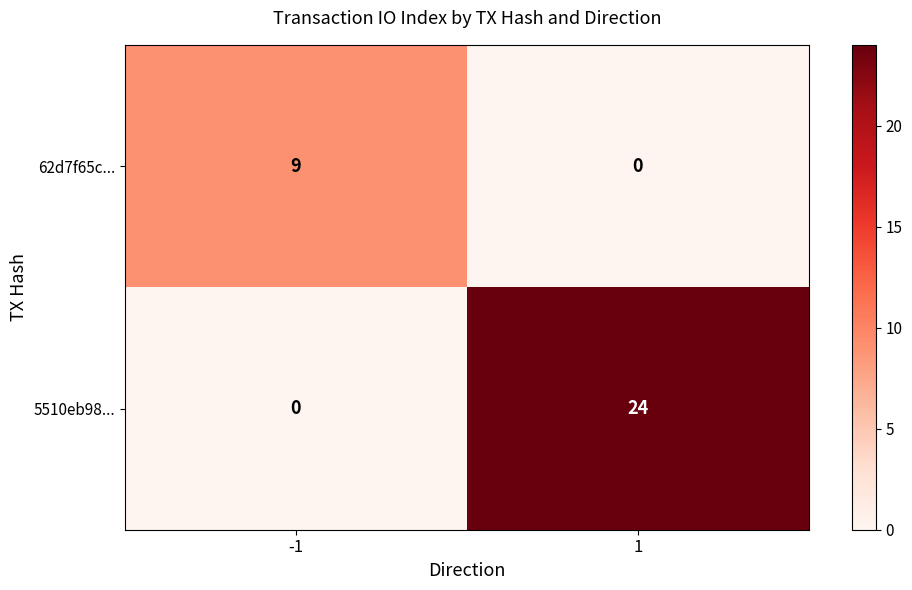

Read the 62d7f65c... value at -1.

9